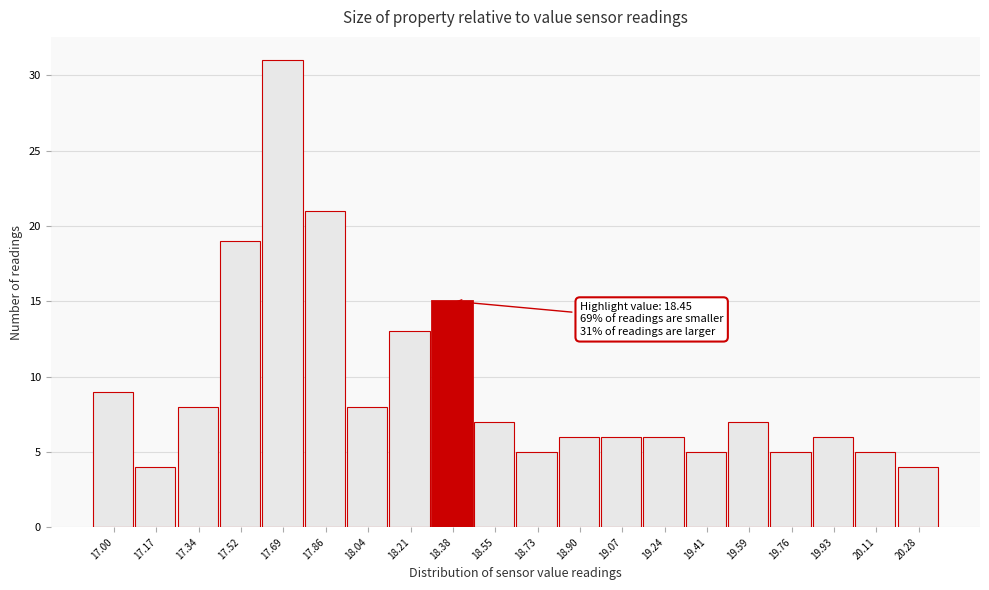

Reading left to right, what are all the values shown in this chart?

9	4	8	19	31	21	8	13	15	7	5	6	6	6	5	7	5	6	5	4